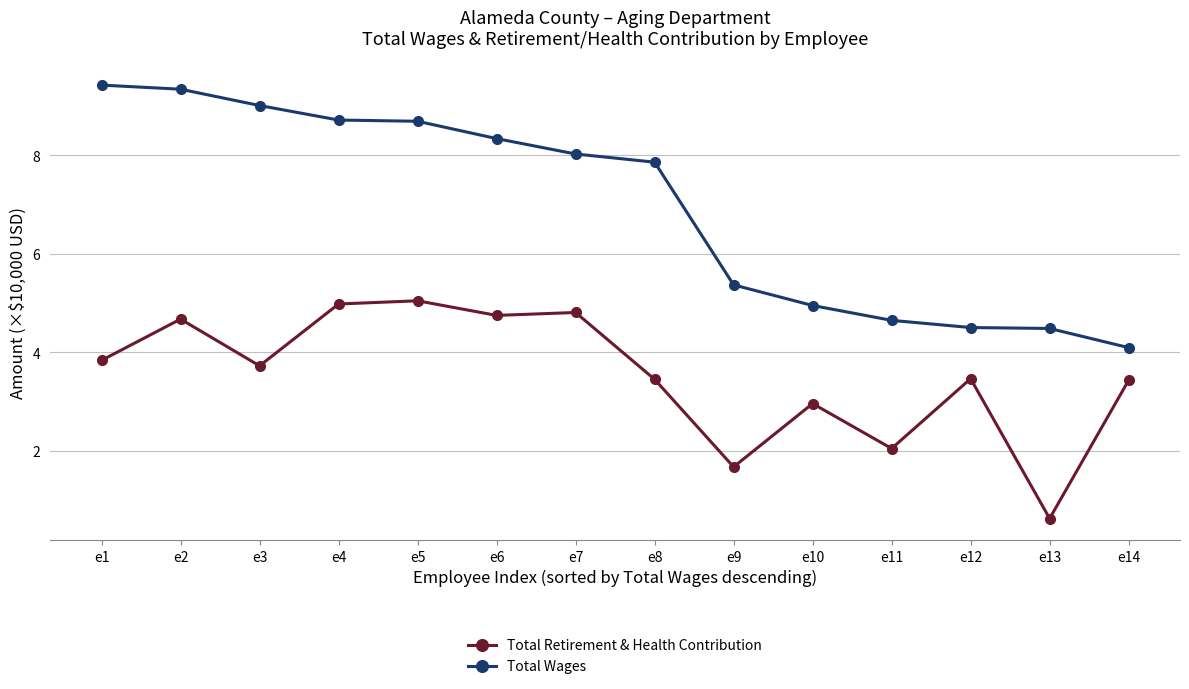

Rank the series by their maximum value, from highest to lowest.

Total Wages, Total Retirement & Health Contribution